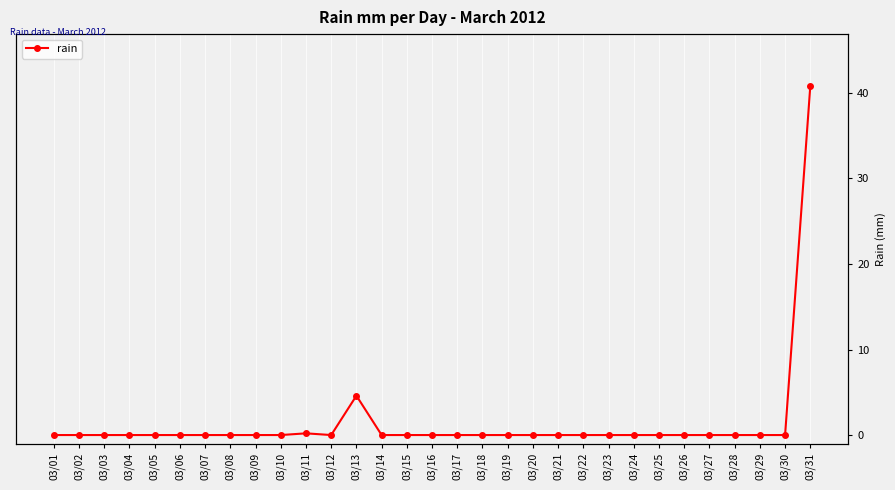

True or false: the data shows 16.2 at 03/31.

False